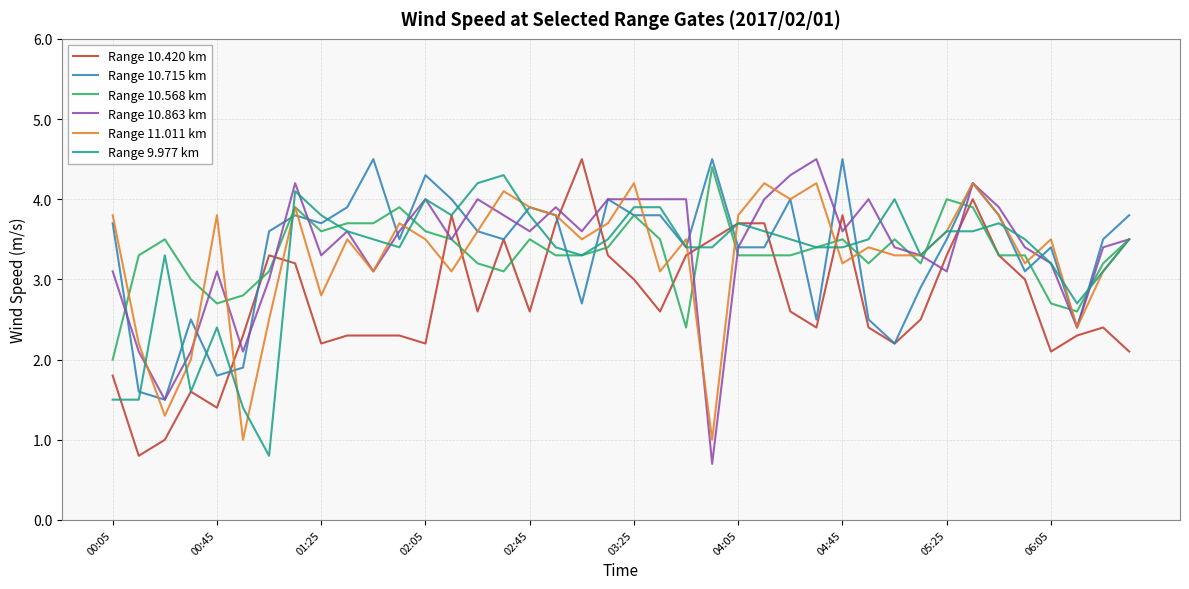

What is the greatest value displayed?

4.5